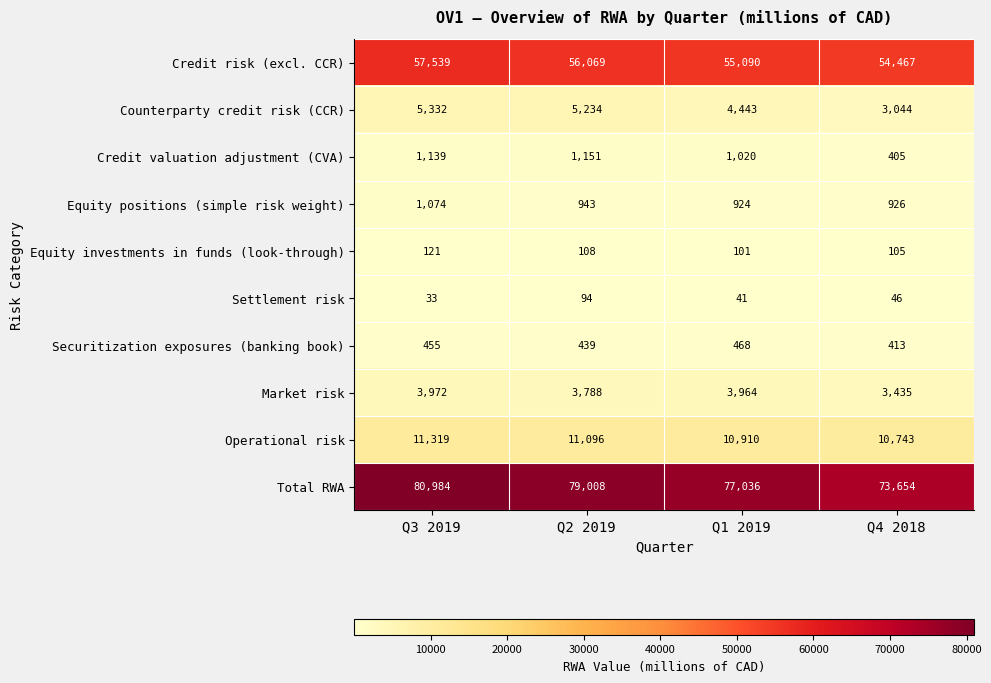

What is the average value of the Settlement risk series?

54